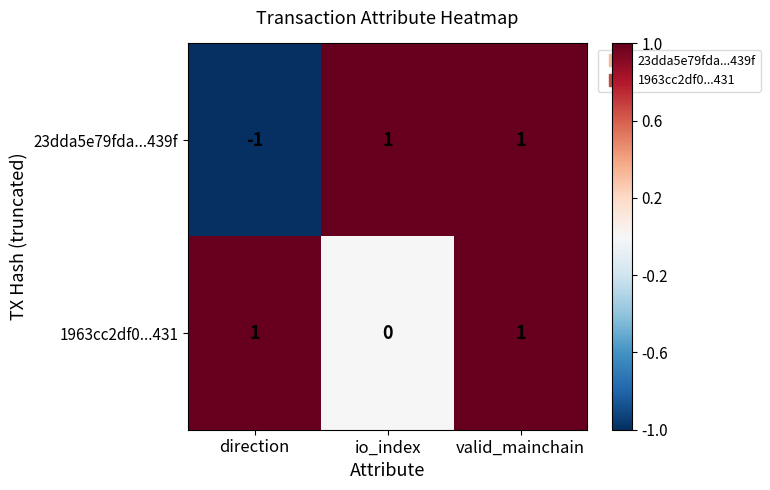

Is it true that 23dda5e79fda...439f equals 2 at io_index?

False